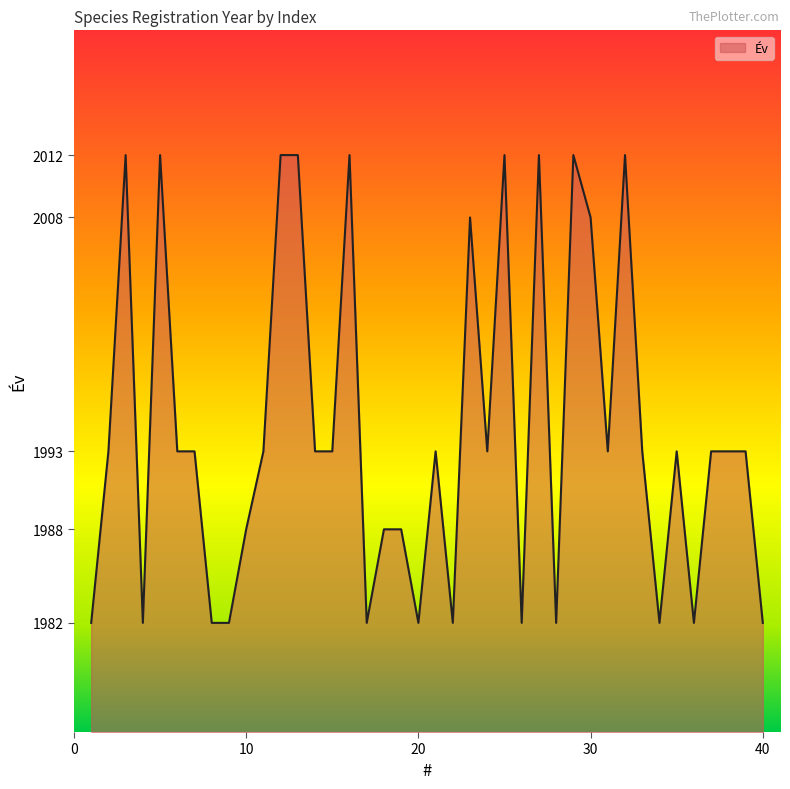

How many values are between 1982 and 2008?

31